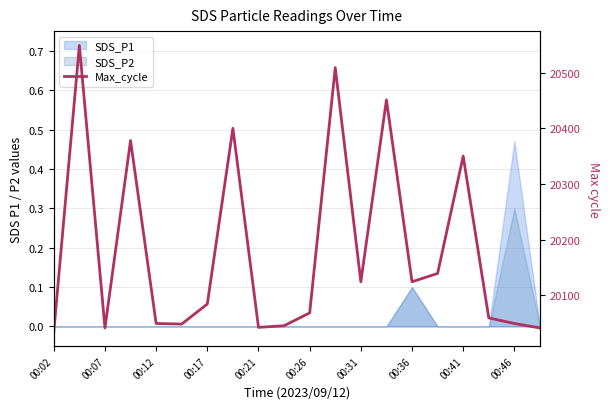

Does the chart have visible grid lines?

Yes